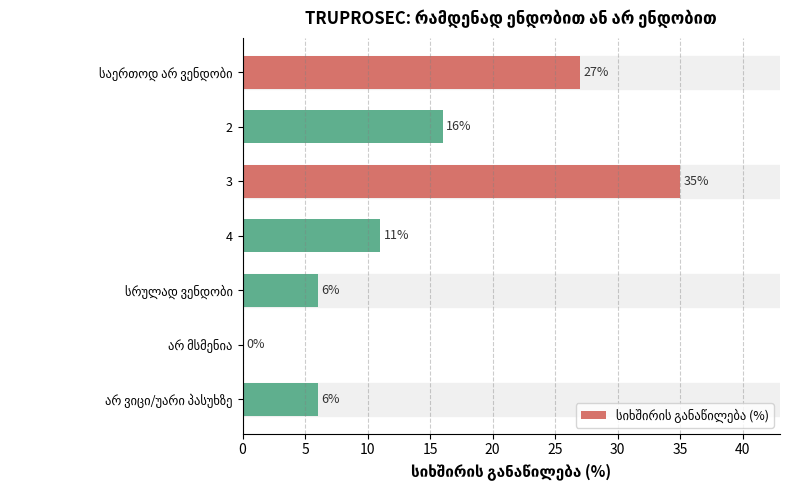

Which category has the highest value across all series?

3